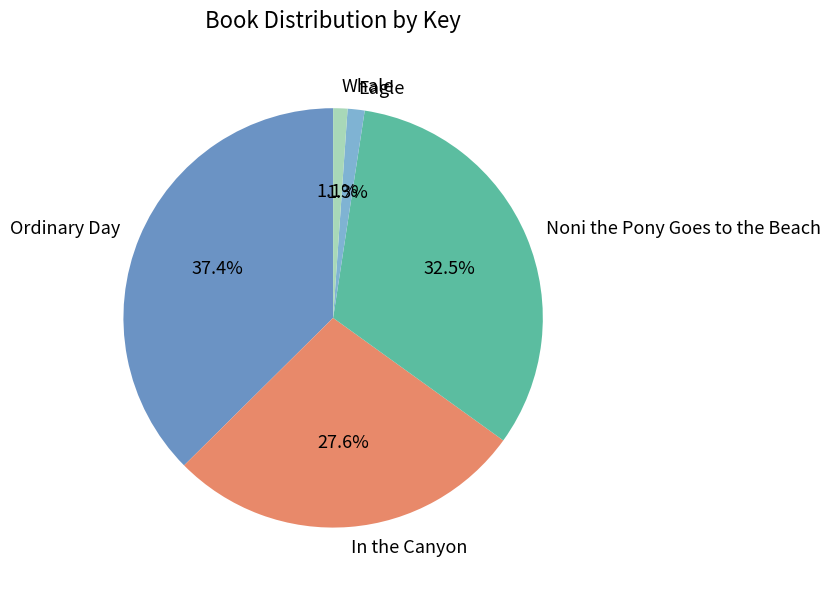

What percentage do Eagle and Ordinary Day together represent?

38.7%